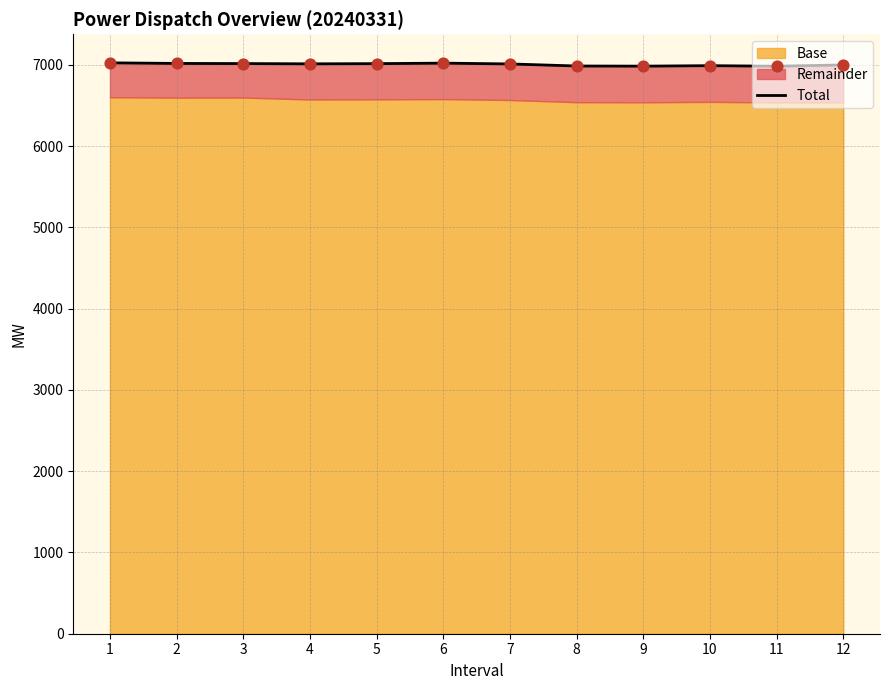

Which has a higher value, 4 or 11?

4